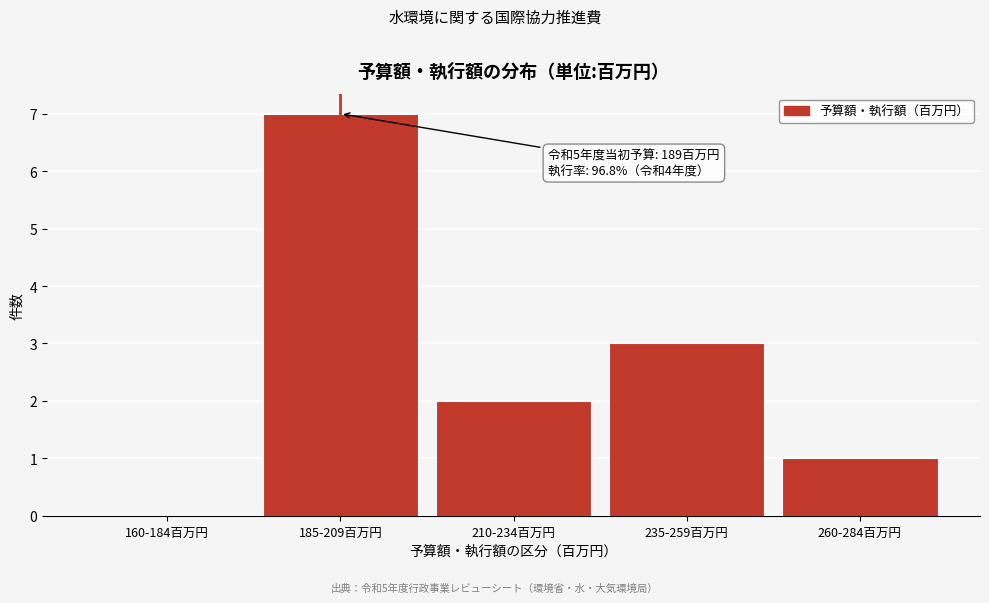

Reading left to right, list all the values displayed in this chart.

160-184百万円=0	185-209百万円=7	210-234百万円=2	235-259百万円=3	260-284百万円=1